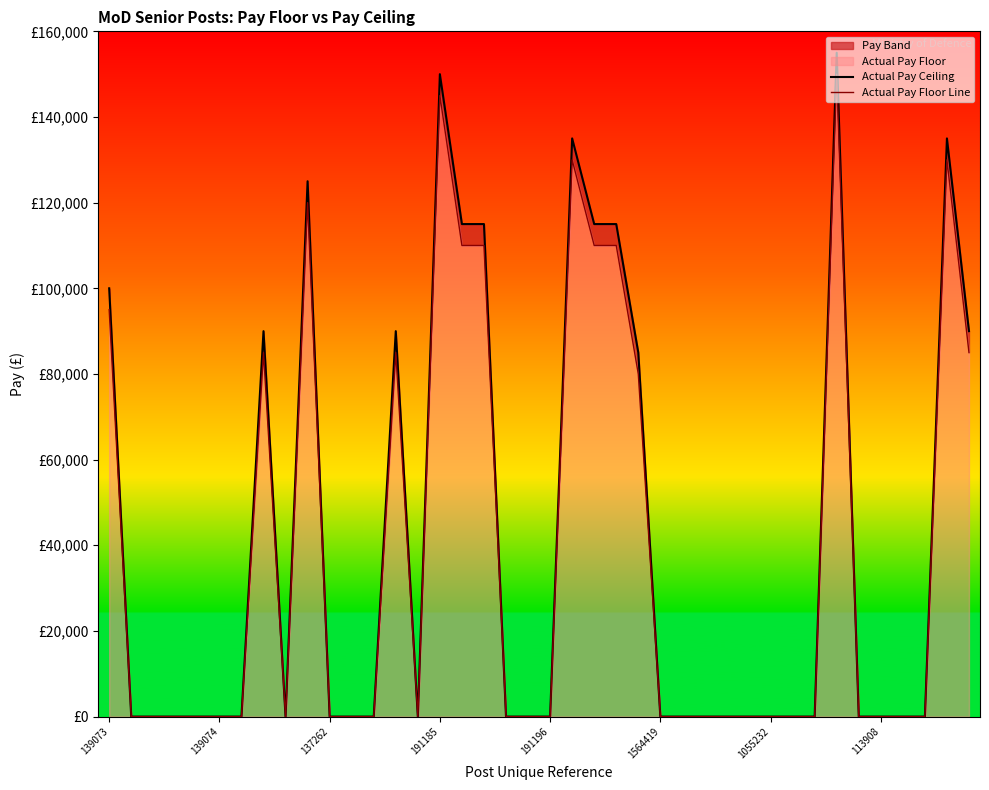

True or false: Actual Pay Ceiling and Actual Pay Floor Line cross at least once.

False